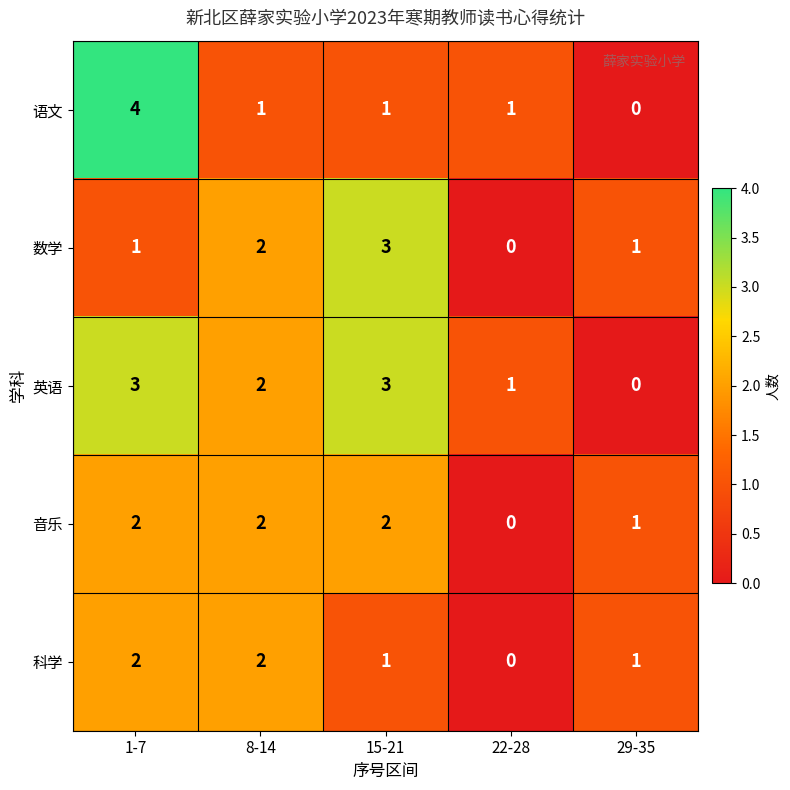

What is the difference between the highest and lowest values at 29-35?

1